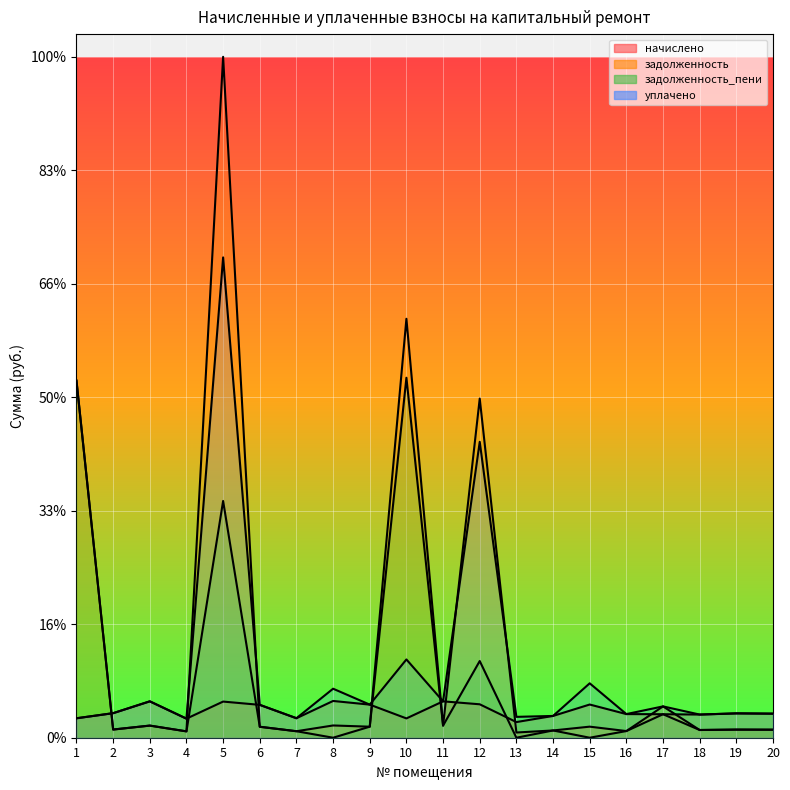

How many lines are shown in the chart?

4